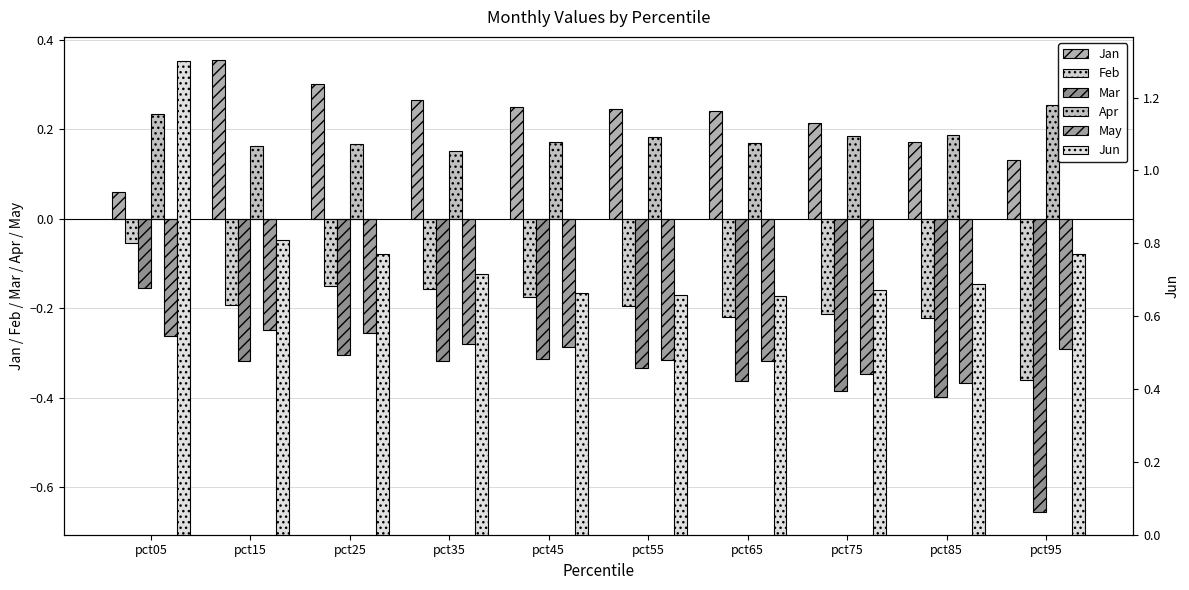

Reading left to right, transcribe all the data shown in this chart.

Jan: 0.1	0.4	0.3	0.3	0.3	0.2	0.2	0.2	0.2	0.1
Feb: -0.1	-0.2	-0.1	-0.2	-0.2	-0.2	-0.2	-0.2	-0.2	-0.4
Mar: -0.2	-0.3	-0.3	-0.3	-0.3	-0.3	-0.4	-0.4	-0.4	-0.7
Apr: 0.2	0.2	0.2	0.2	0.2	0.2	0.2	0.2	0.2	0.3
May: -0.3	-0.2	-0.3	-0.3	-0.3	-0.3	-0.3	-0.3	-0.4	-0.3
Jun: 1.3	0.8	0.8	0.7	0.7	0.7	0.7	0.7	0.7	0.8